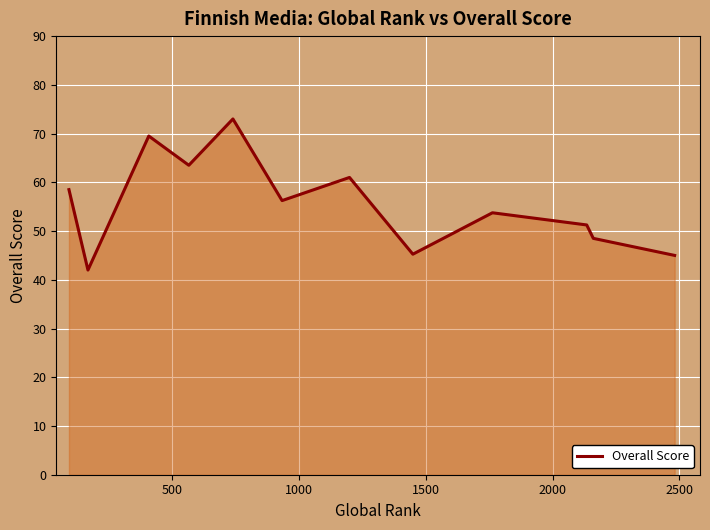

What is the maximum value shown in the chart?

73.0